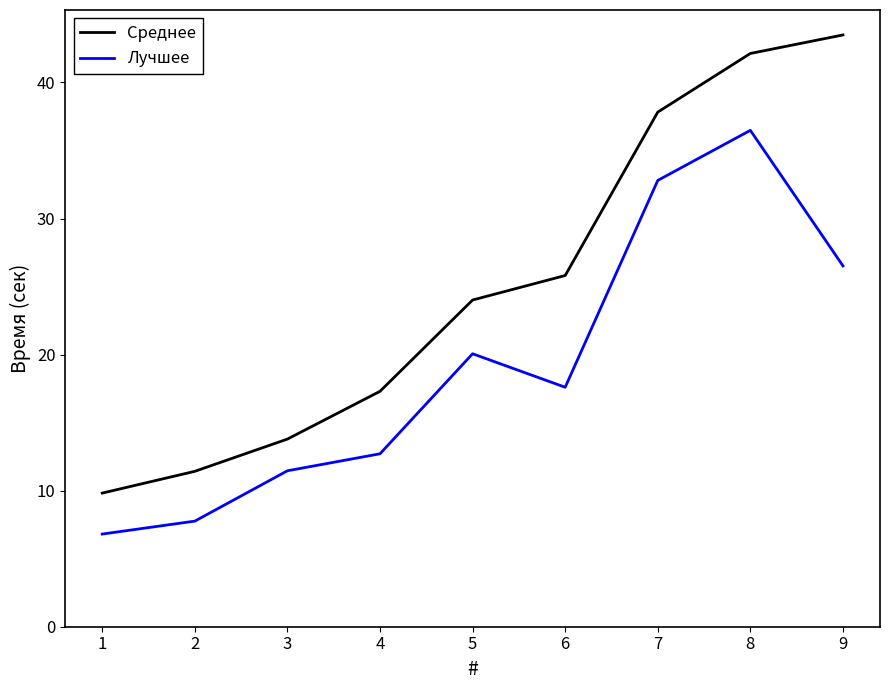

What is the maximum value for Лучшее?

36.5